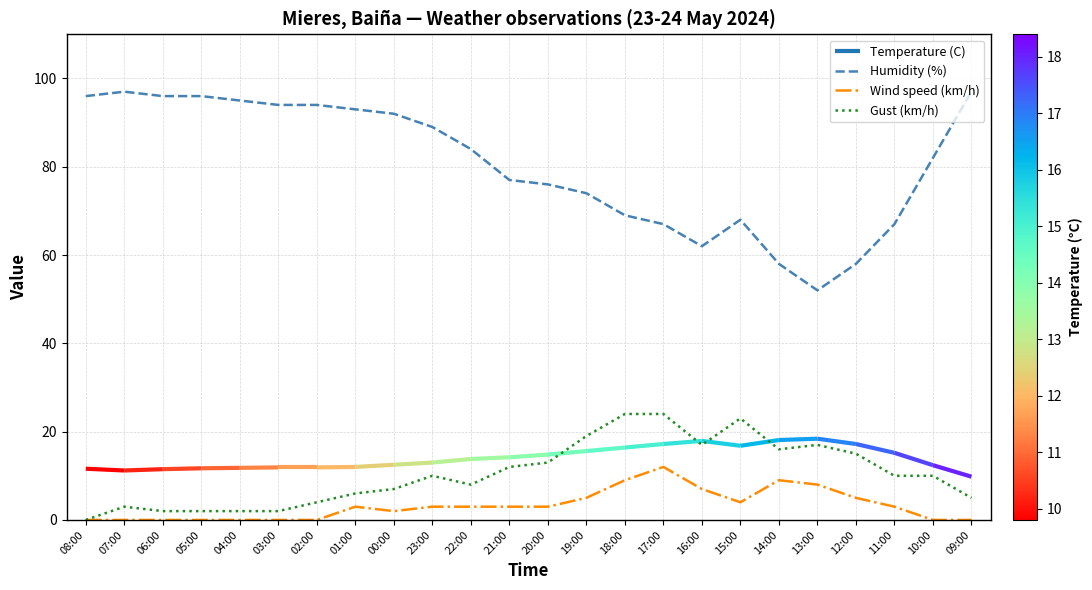

Reading right to left, list all the values displayed in this chart.

Humidity (%): 09:00=97	10:00=82	11:00=67	12:00=58	13:00=52	14:00=58	15:00=68	16:00=62	17:00=67	18:00=69	19:00=74	20:00=76	21:00=77	22:00=84	23:00=89	00:00=92	01:00=93	02:00=94	03:00=94	04:00=95	05:00=96	06:00=96	07:00=97	08:00=96
Wind speed (km/h): 09:00=0	10:00=0	11:00=3	12:00=5	13:00=8	14:00=9	15:00=4	16:00=7	17:00=12	18:00=9	19:00=5	20:00=3	21:00=3	22:00=3	23:00=3	00:00=2	01:00=3	02:00=0	03:00=0	04:00=0	05:00=0	06:00=0	07:00=0	08:00=0
Gust (km/h): 09:00=5	10:00=10	11:00=10	12:00=15	13:00=17	14:00=16	15:00=23	16:00=17	17:00=24	18:00=24	19:00=19	20:00=13	21:00=12	22:00=8	23:00=10	00:00=7	01:00=6	02:00=4	03:00=2	04:00=2	05:00=2	06:00=2	07:00=3	08:00=0